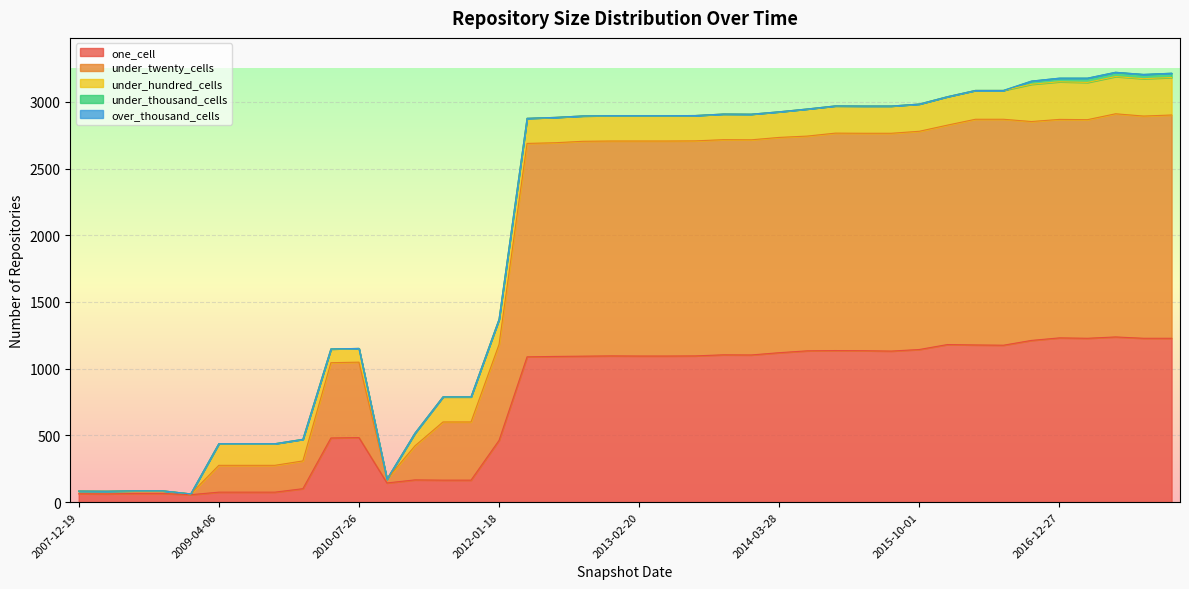

Which series changed the most between 2008-04-01 and 2011-02-21?

under_twenty_cells